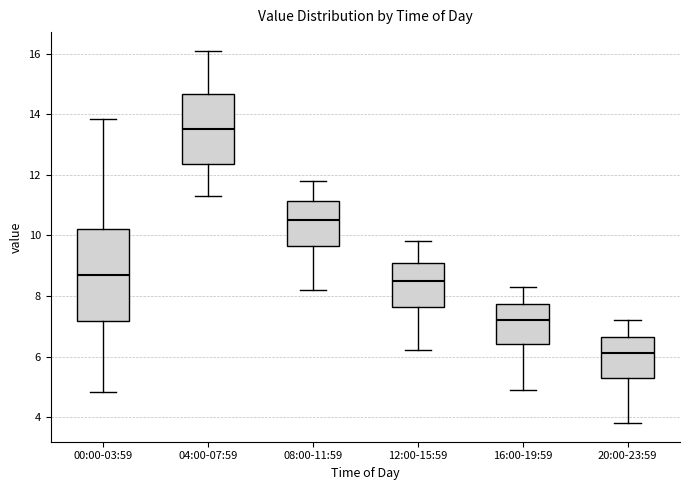

Reading left to right, transcribe this box plot: for each box, give where its median line is, the range the box spans, and where its two whiskers end, as read against the y-axis. The values are not printed on the chart, so give them approximately, as read against the axis.

00:00-03:59: median 8.8, box 7.2 to 10.2, whiskers 4.8 to 13.8
04:00-07:59: median 13.6, box 12.4 to 14.6, whiskers 11.4 to 16.2
08:00-11:59: median 10.6, box 9.6 to 11.2, whiskers 8.2 to 11.8
12:00-15:59: median 8.6, box 7.6 to 9.2, whiskers 6.2 to 9.8
16:00-19:59: median 7.2, box 6.4 to 7.8, whiskers 5.0 to 8.4
20:00-23:59: median 6.2, box 5.4 to 6.6, whiskers 3.8 to 7.2